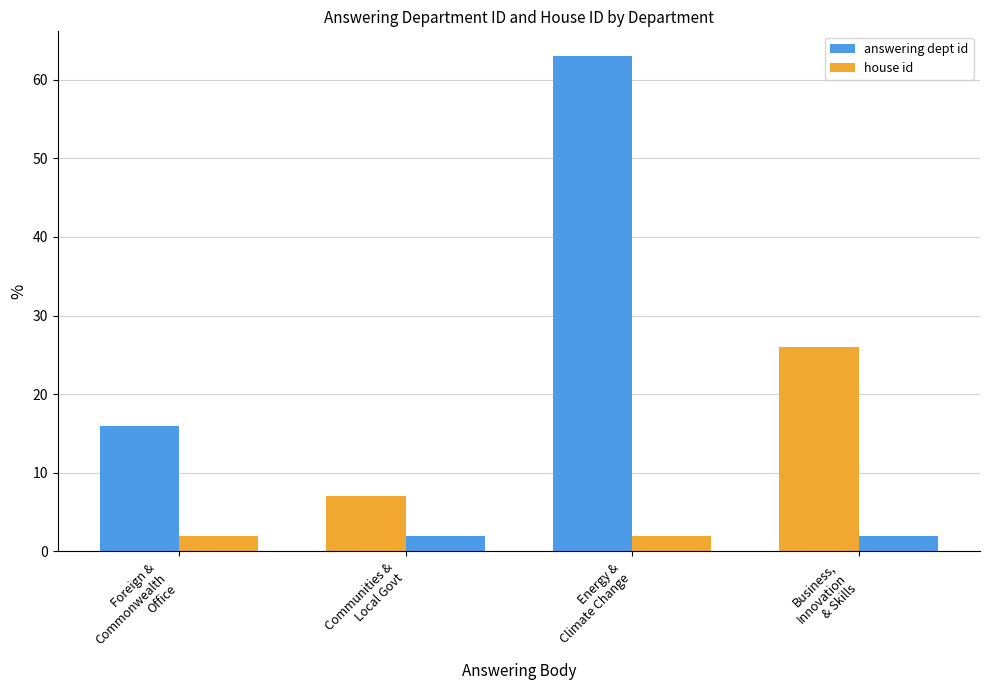

How many data points in answering dept id are less than 26?

2